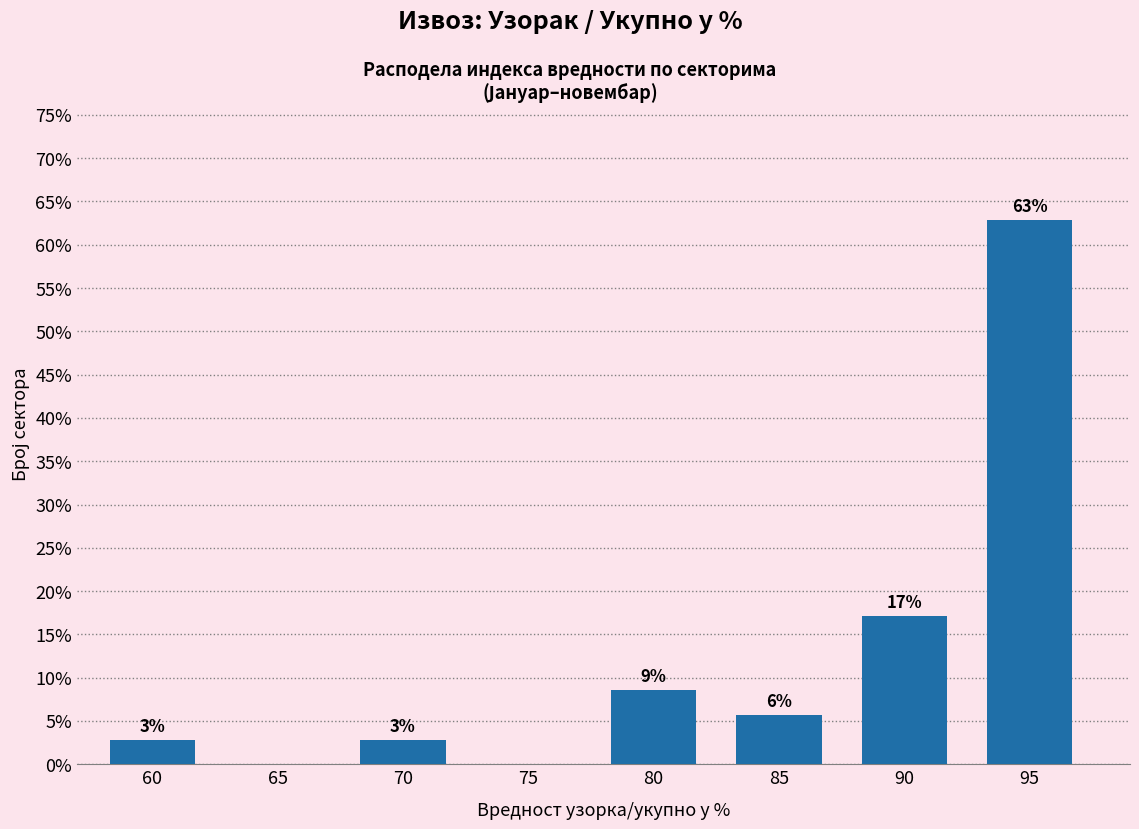

Are the bars horizontal?

No